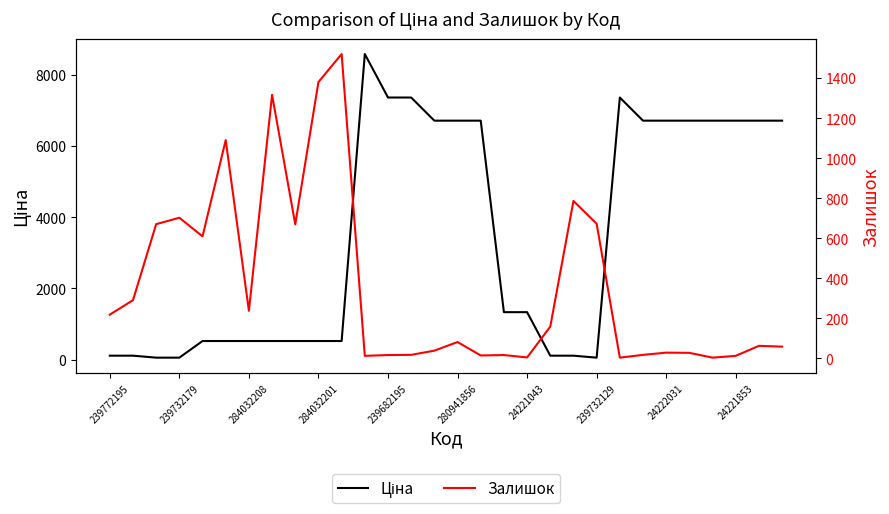

Is this an area chart (filled region under the line)?

No